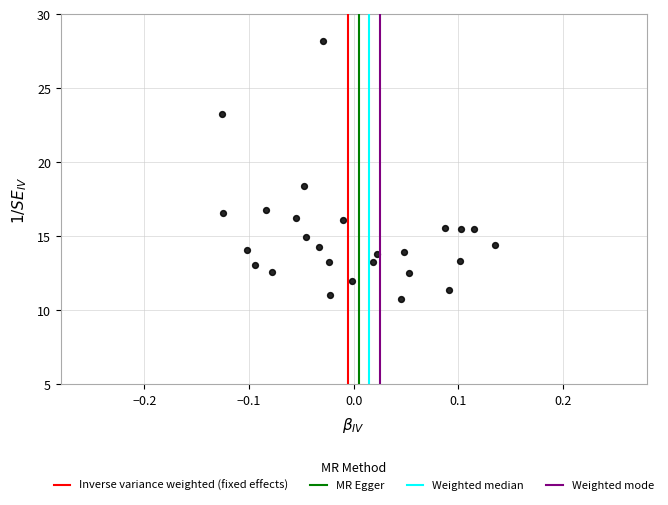

What is the range of X values (max minus min)?

0.3